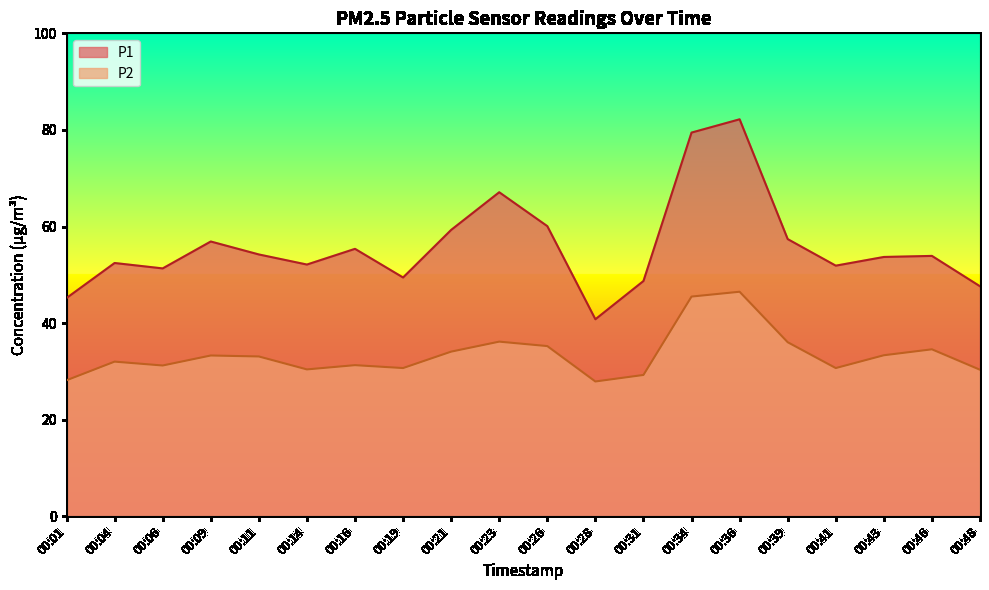

Which series has the largest range (max minus min)?

P1